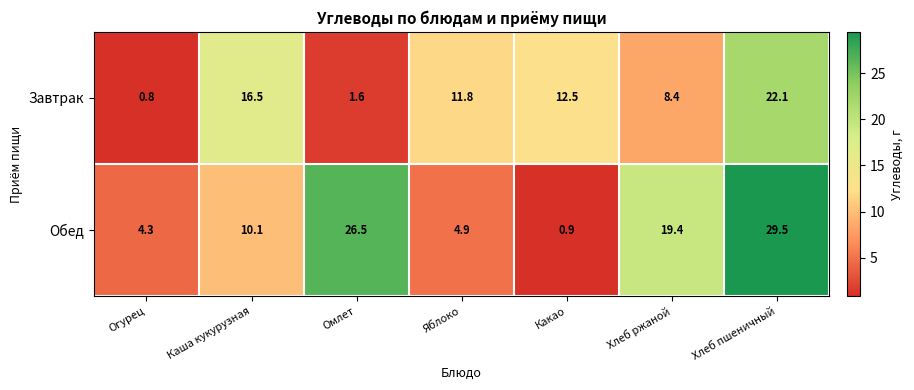

Which series has the largest total across all categories?

Обед